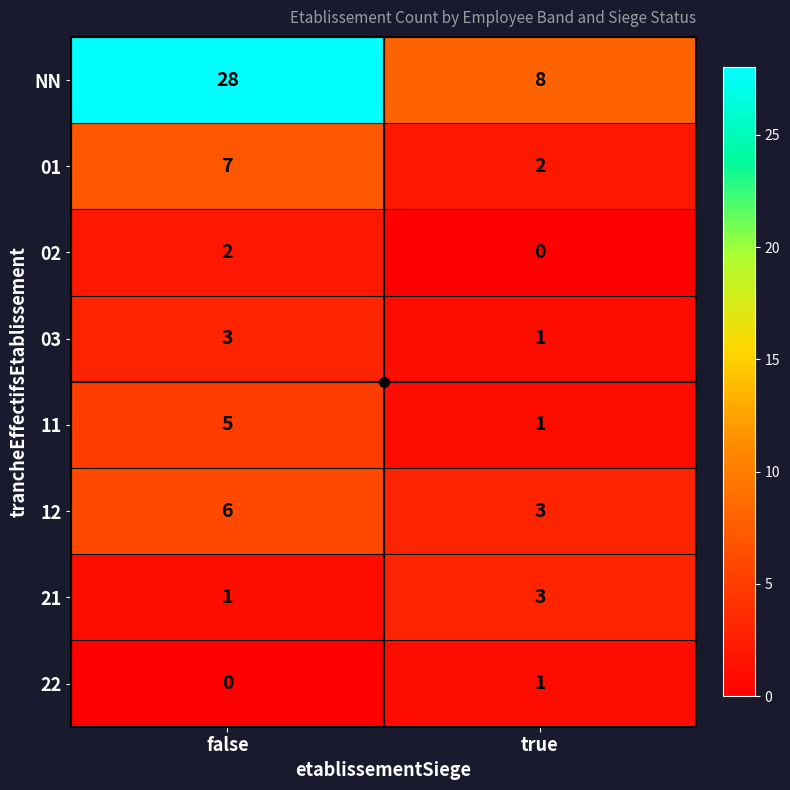

What is the greatest value displayed?

28